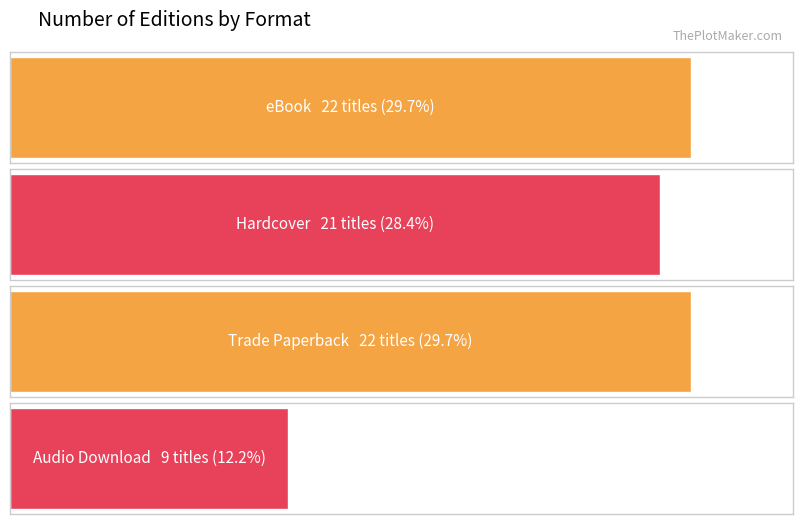

What is the difference between the maximum and second lowest values?

1